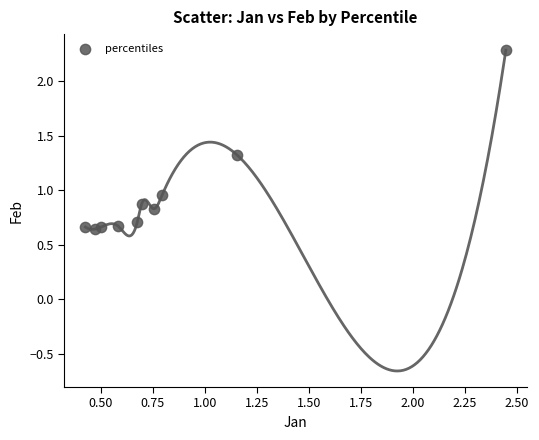

What is the range of X values (max minus min)?

2.0